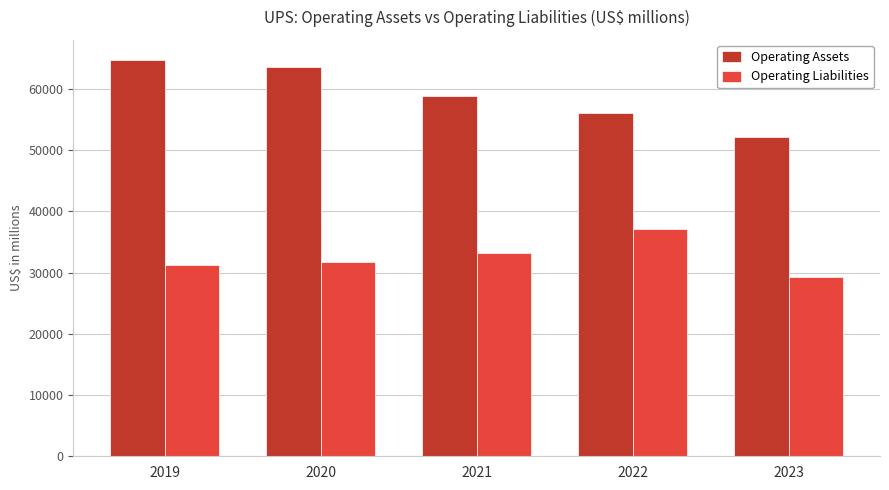

What is the average value of the Operating Assets series?

59067